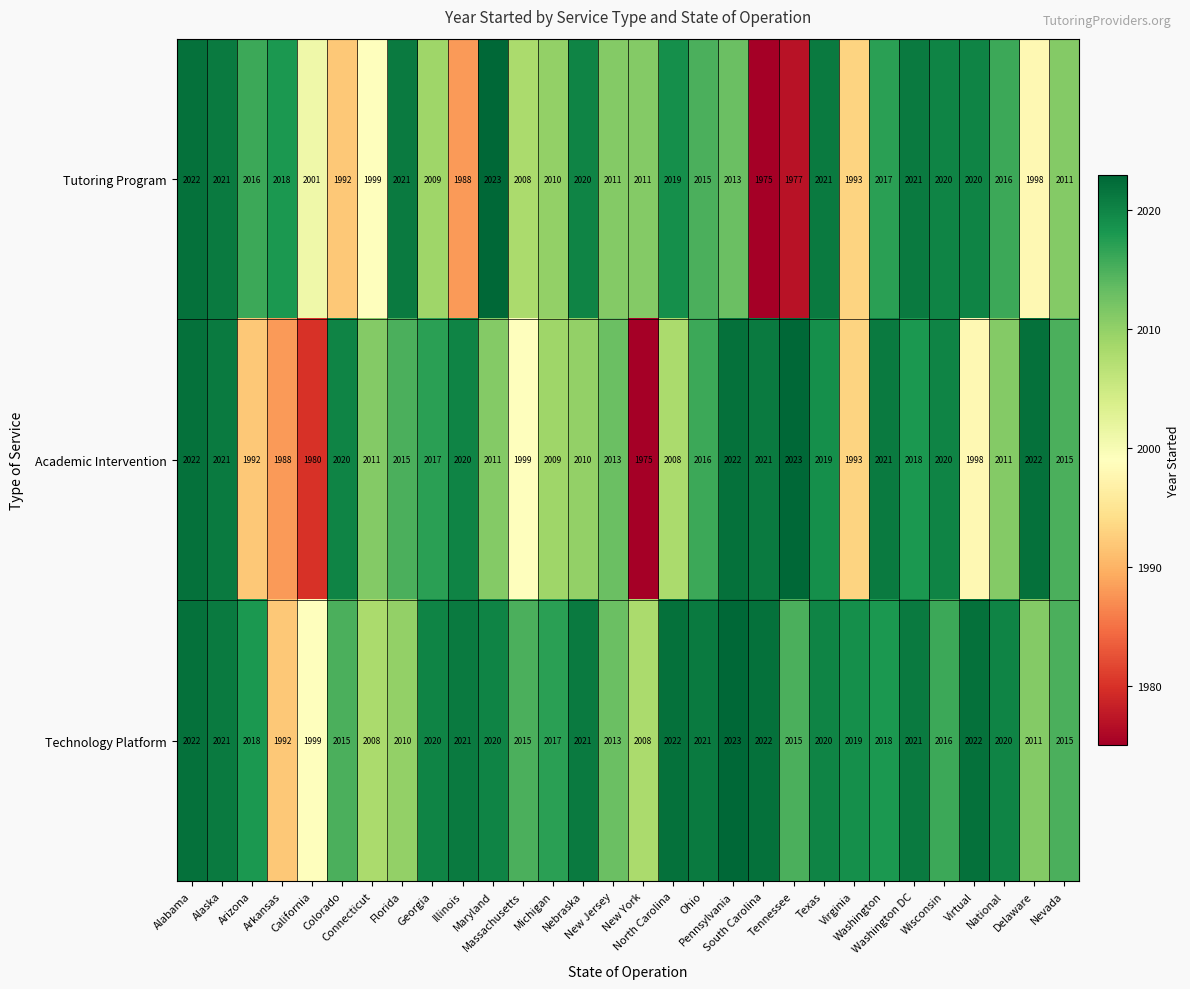

What is the sum of all Tutoring Program values?

60286